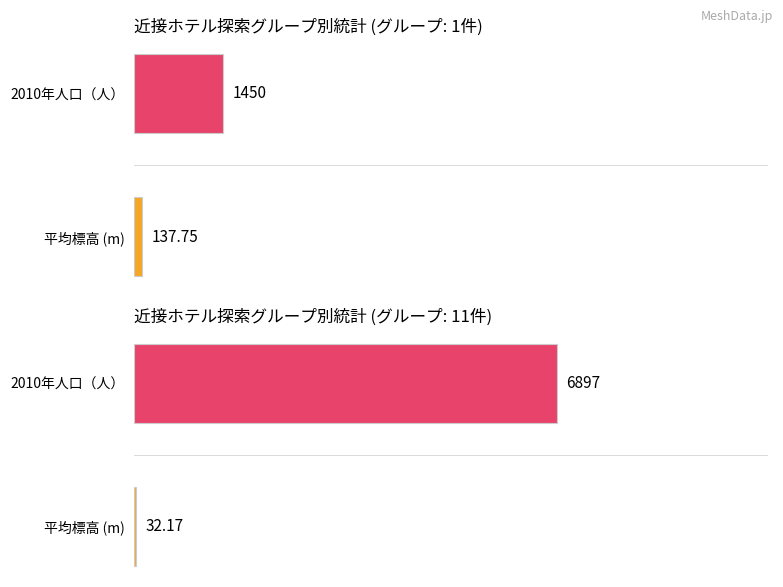

What is the value of the 近接ホテル探索=11 bar at the 1st from the left?

32.2